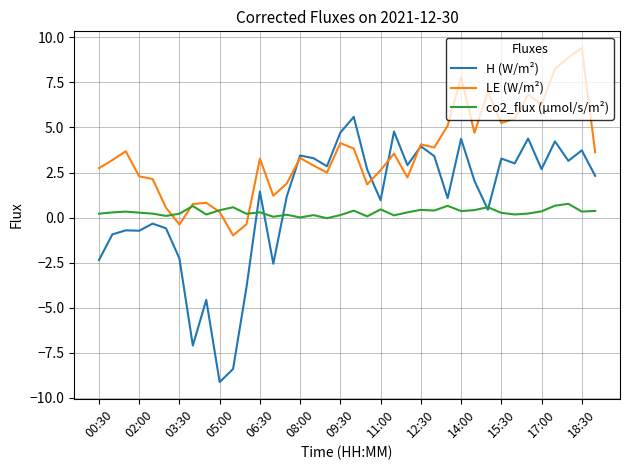

Rank the series by their average value, from highest to lowest.

LE (W/m²), H (W/m²), co2_flux (µmol/s/m²)